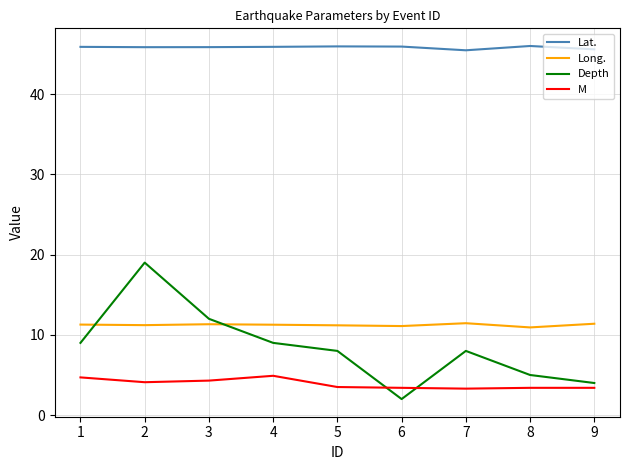

Is the value of Long. at 5 greater than the value of Depth at 1?

Yes